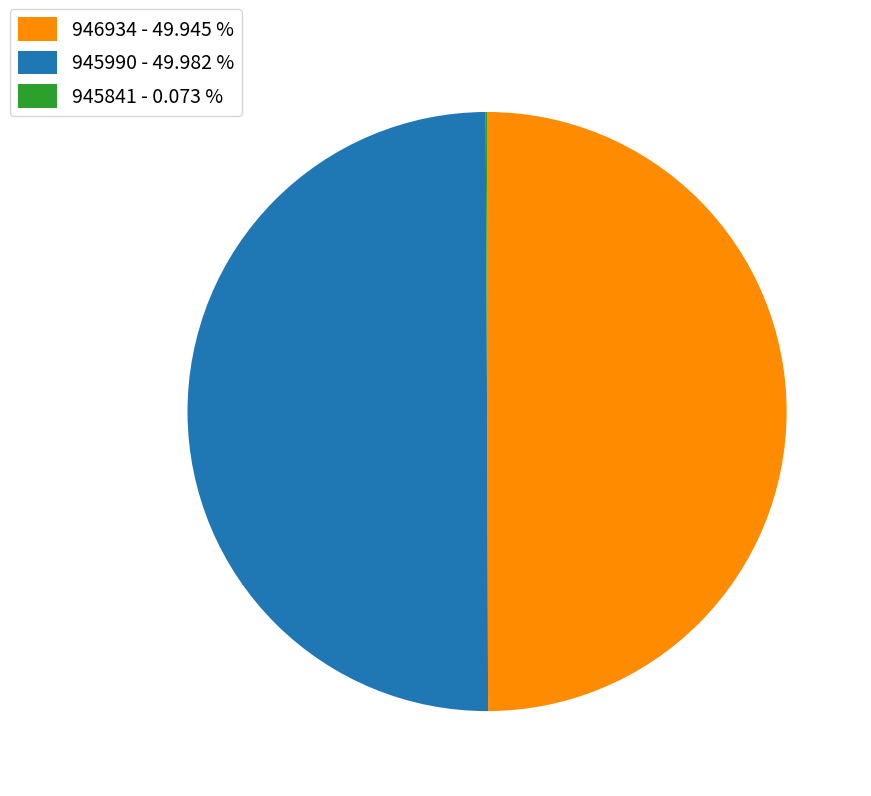

Approximately how many times larger is the value at 945990 - 49.982 % compared to 946934 - 49.945 %?

1.0